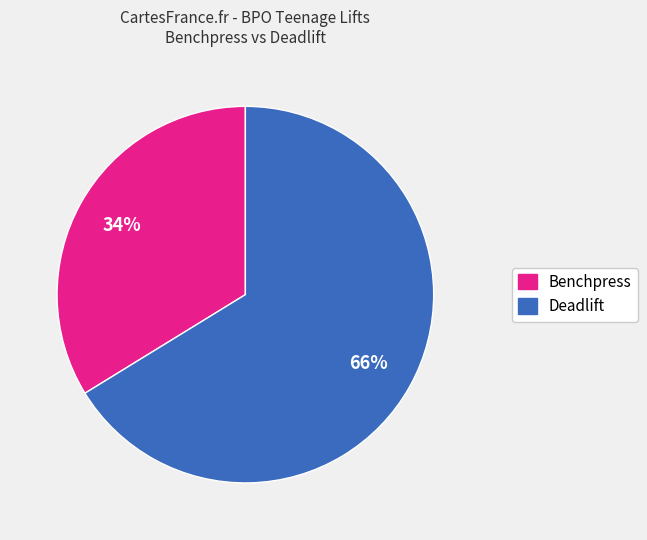

How many segments does this pie chart have?

2